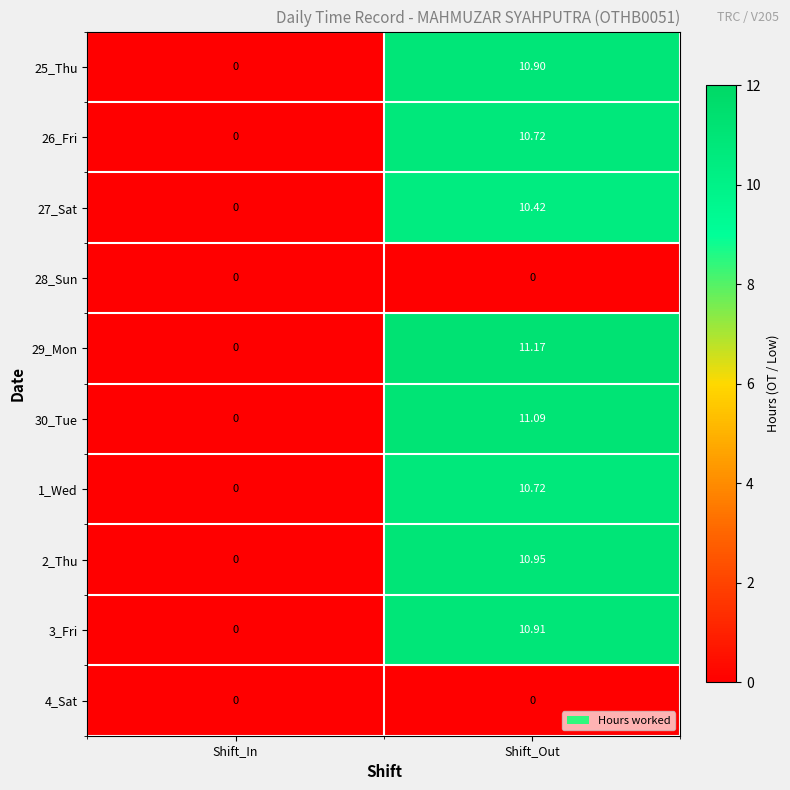

At which category is the sum across all series the highest?

Shift_Out